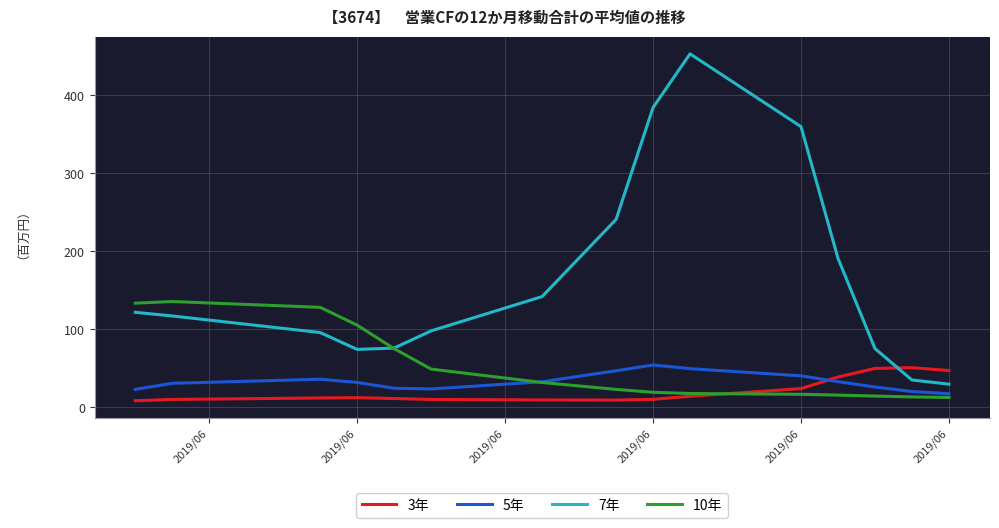

Which series has the largest range (max minus min)?

7年